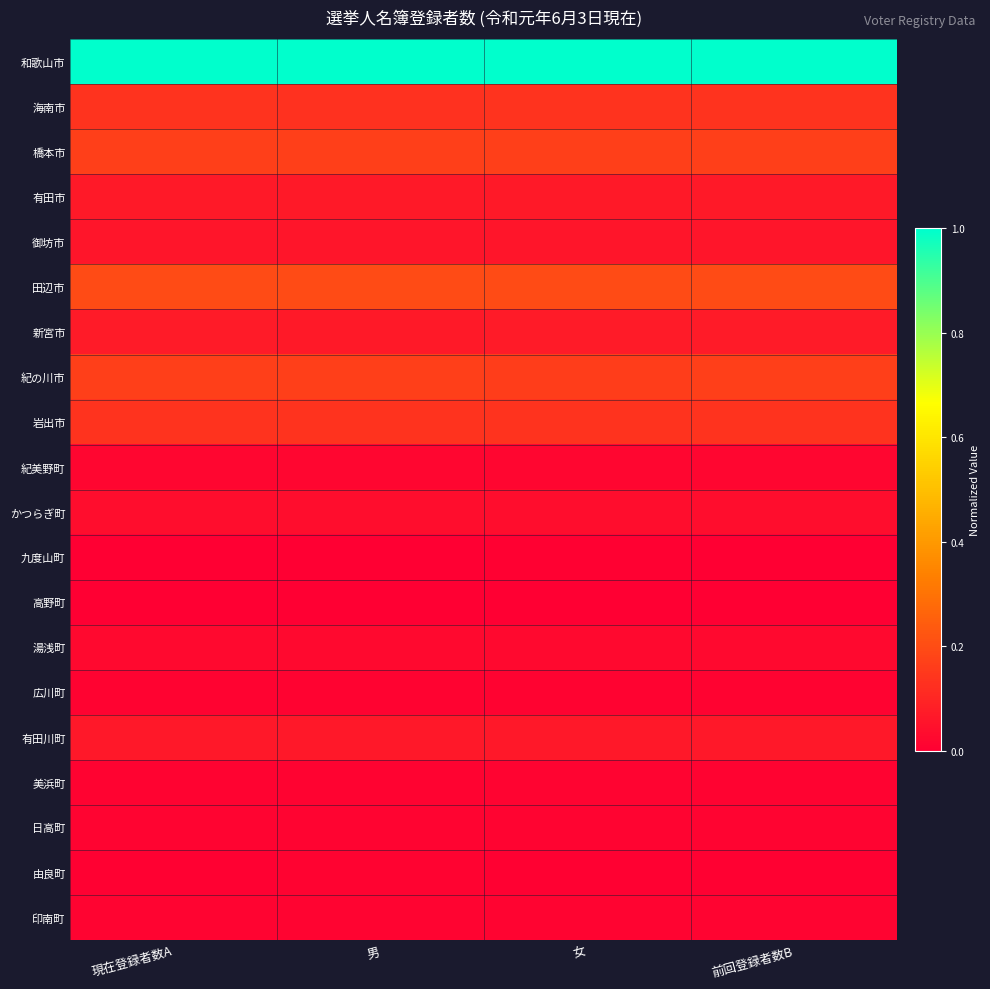

Reading right to left, list all the values displayed in this chart.

和歌山市: 前回登録者数B=1.0	女=1.0	男=1.0	現在登録者数A=1.0
海南市: 前回登録者数B=0.1	女=0.1	男=0.1	現在登録者数A=0.1
橋本市: 前回登録者数B=0.2	女=0.2	男=0.2	現在登録者数A=0.2
有田市: 前回登録者数B=0.1	女=0.1	男=0.1	現在登録者数A=0.1
御坊市: 前回登録者数B=0.1	女=0.1	男=0.1	現在登録者数A=0.1
田辺市: 前回登録者数B=0.2	女=0.2	男=0.2	現在登録者数A=0.2
新宮市: 前回登録者数B=0.1	女=0.1	男=0.1	現在登録者数A=0.1
紀の川市: 前回登録者数B=0.2	女=0.2	男=0.2	現在登録者数A=0.2
岩出市: 前回登録者数B=0.1	女=0.1	男=0.1	現在登録者数A=0.1
紀美野町: 前回登録者数B=0.0	女=0.0	男=0.0	現在登録者数A=0.0
かつらぎ町: 前回登録者数B=0.0	女=0.0	男=0.0	現在登録者数A=0.0
九度山町: 前回登録者数B=0.0	女=0.0	男=0.0	現在登録者数A=0.0
高野町: 前回登録者数B=0.0	女=0.0	男=0.0	現在登録者数A=0.0
湯浅町: 前回登録者数B=0.0	女=0.0	男=0.0	現在登録者数A=0.0
広川町: 前回登録者数B=0.0	女=0.0	男=0.0	現在登録者数A=0.0
有田川町: 前回登録者数B=0.1	女=0.1	男=0.1	現在登録者数A=0.1
美浜町: 前回登録者数B=0.0	女=0.0	男=0.0	現在登録者数A=0.0
日高町: 前回登録者数B=0.0	女=0.0	男=0.0	現在登録者数A=0.0
由良町: 前回登録者数B=0.0	女=0.0	男=0.0	現在登録者数A=0.0
印南町: 前回登録者数B=0.0	女=0.0	男=0.0	現在登録者数A=0.0